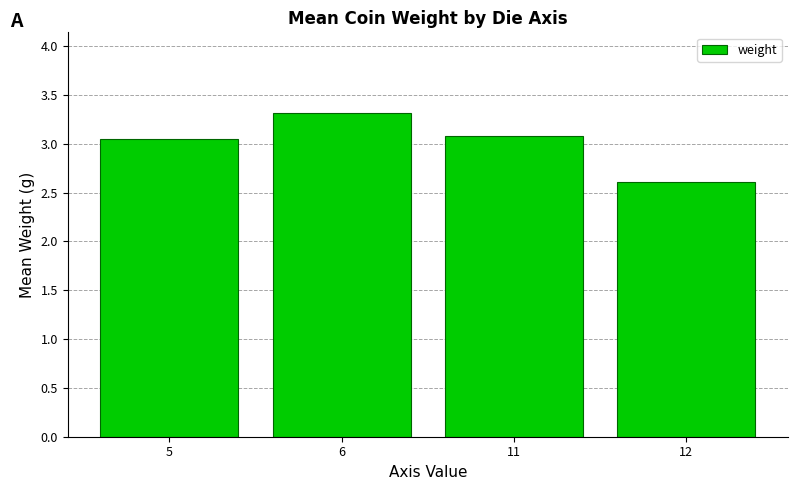

How many distinct data groups are displayed?

1